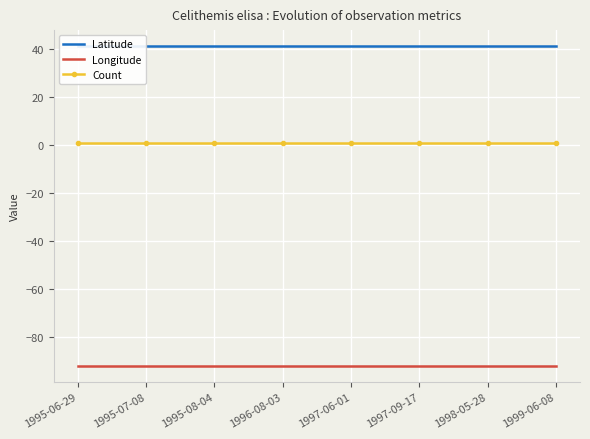

What is the smallest value displayed?

-92.2